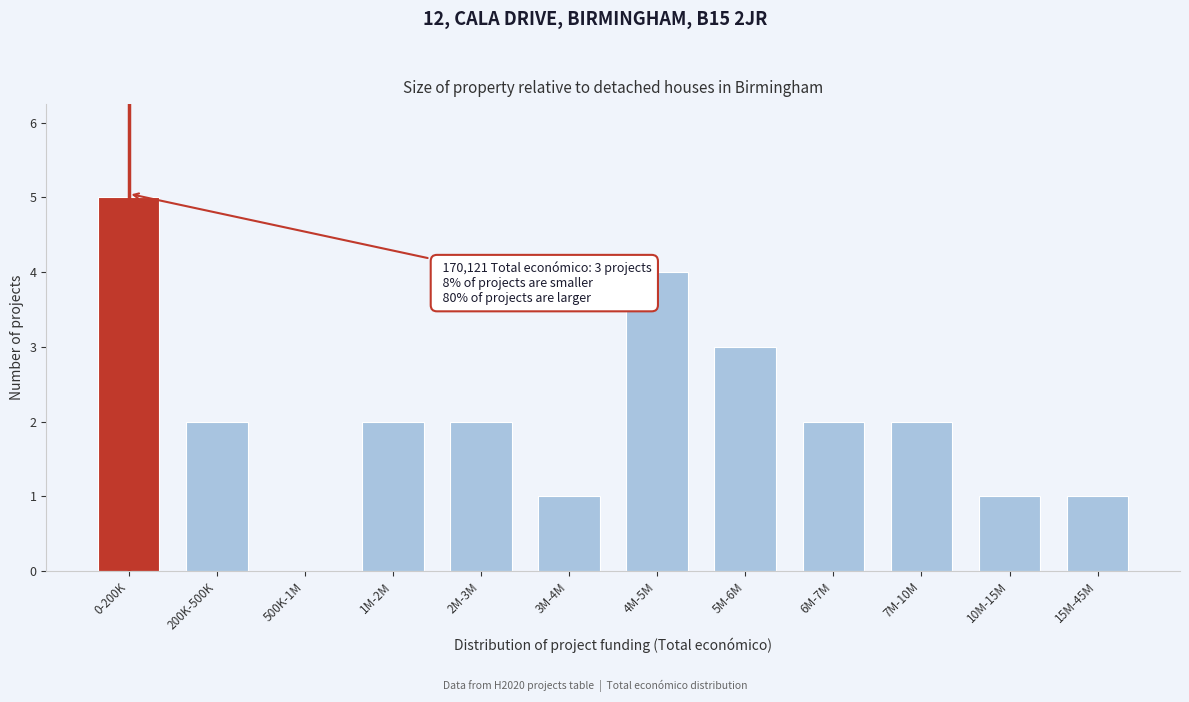

Reading left to right, transcribe all the data shown in this chart.

0-200K=5	200K-500K=2	500K-1M=0	1M-2M=2	2M-3M=2	3M-4M=1	4M-5M=4	5M-6M=3	6M-7M=2	7M-10M=2	10M-15M=1	15M-45M=1